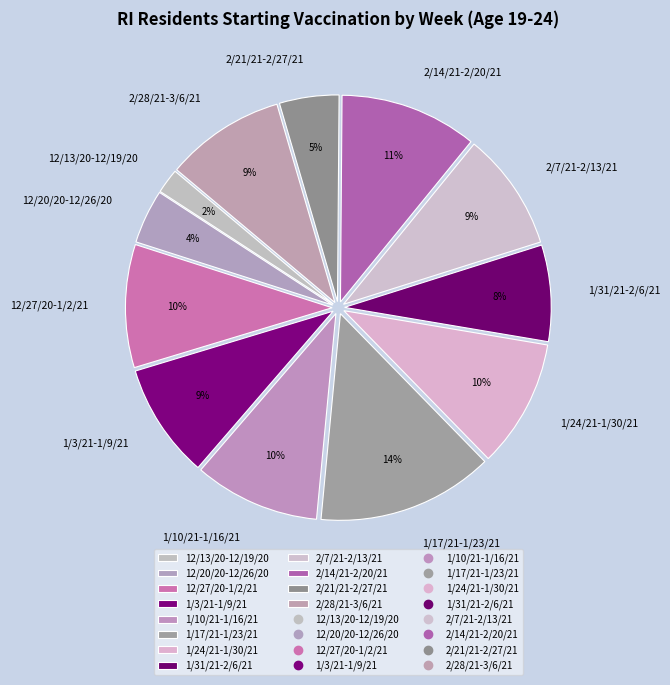

What is the largest slice in the pie chart?

1/17/21-1/23/21